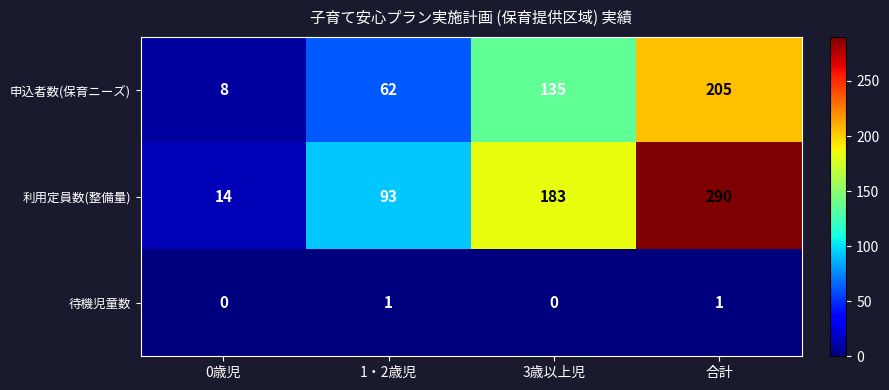

How many data points in 利用定員数(整備量) are less than 183?

2